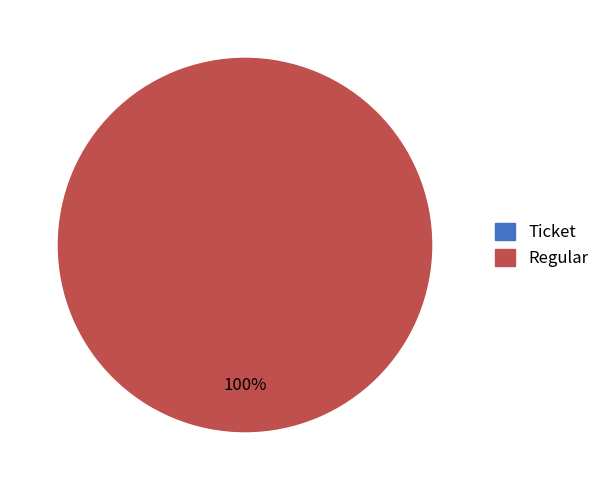

Is it true that Regular is 99% of the pie?

False